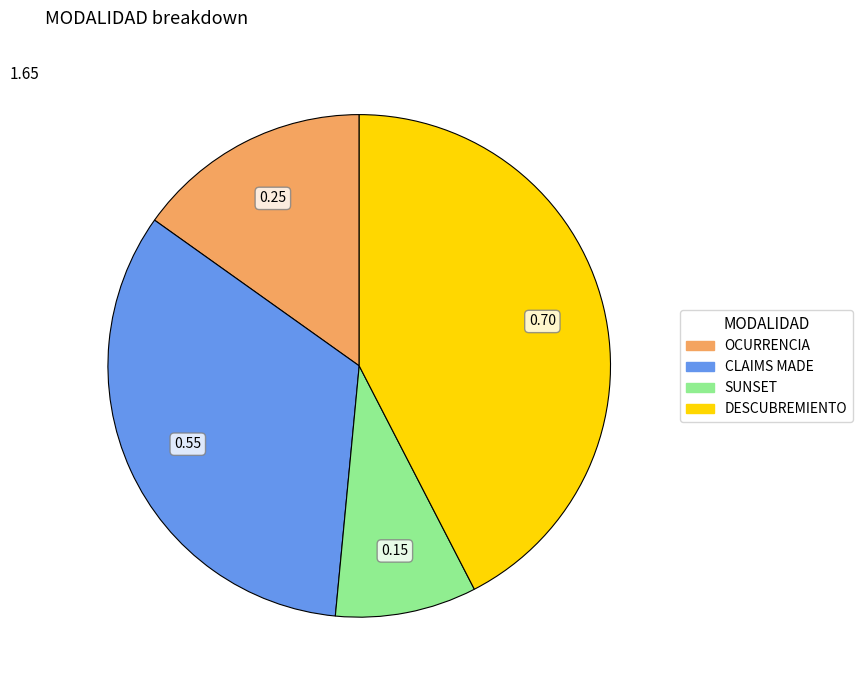

Rank the categories by value from highest to lowest.

DESCUBREMIENTO, CLAIMS MADE, OCURRENCIA, SUNSET